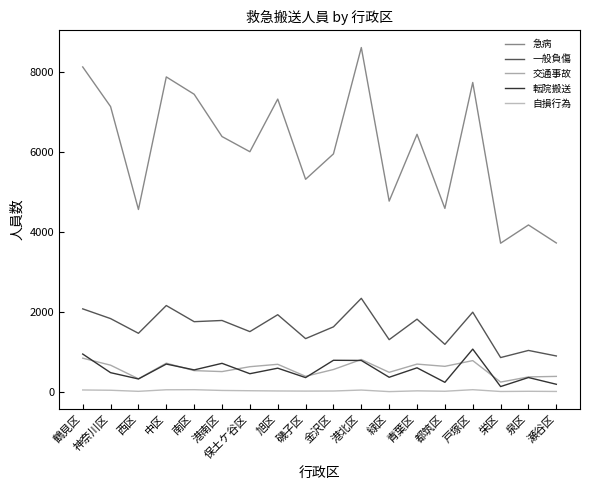

What is the total value across all series at 栄区?

5027